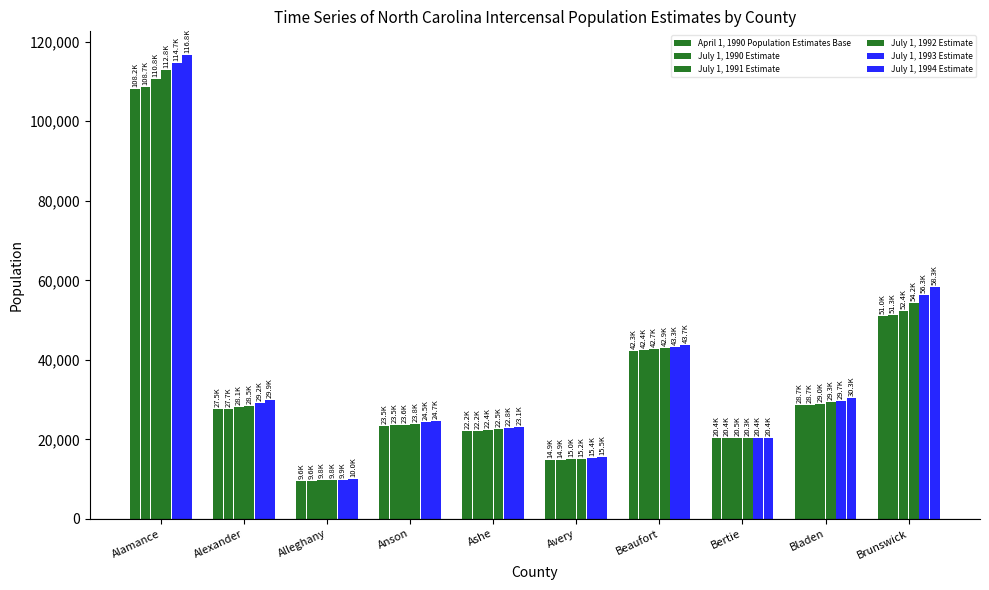

What is the total value across all series at Ashe?

135227